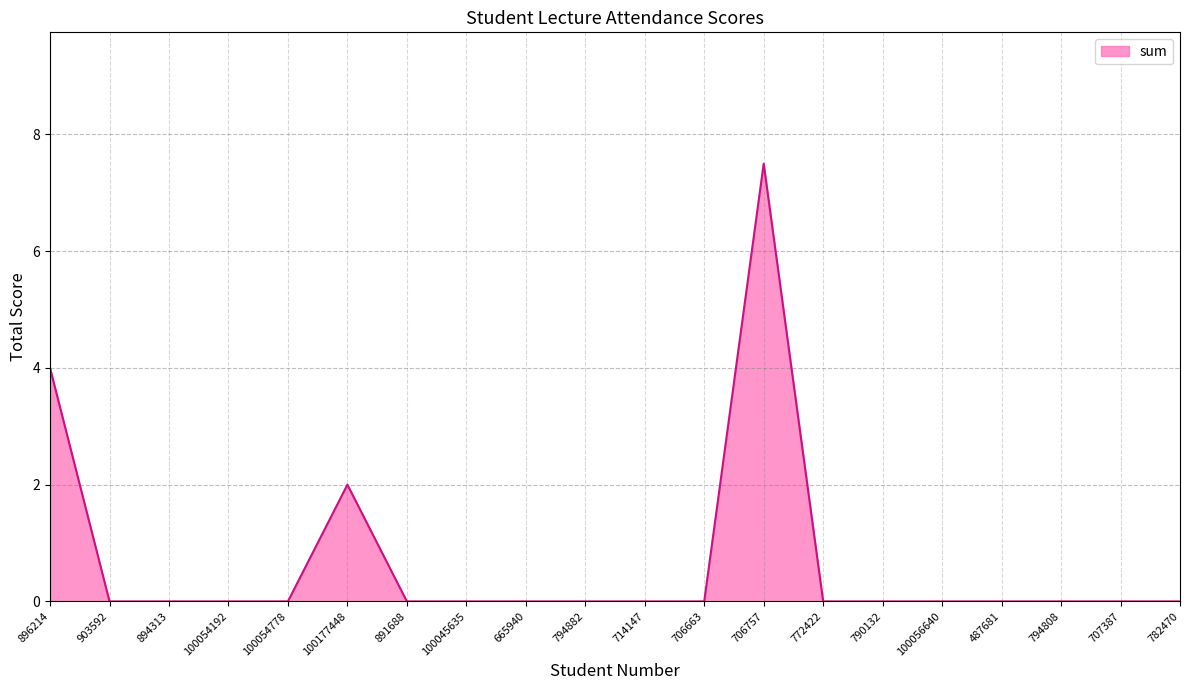

What position from the left is 772422?

14